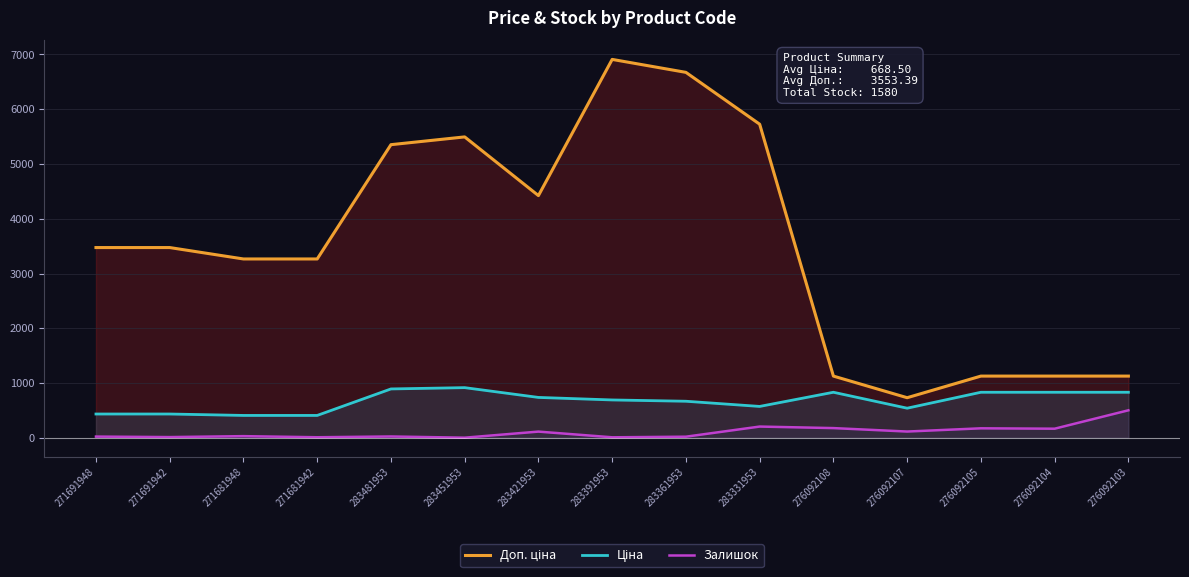

True or false: Ціна and Доп. ціна cross at least once.

False